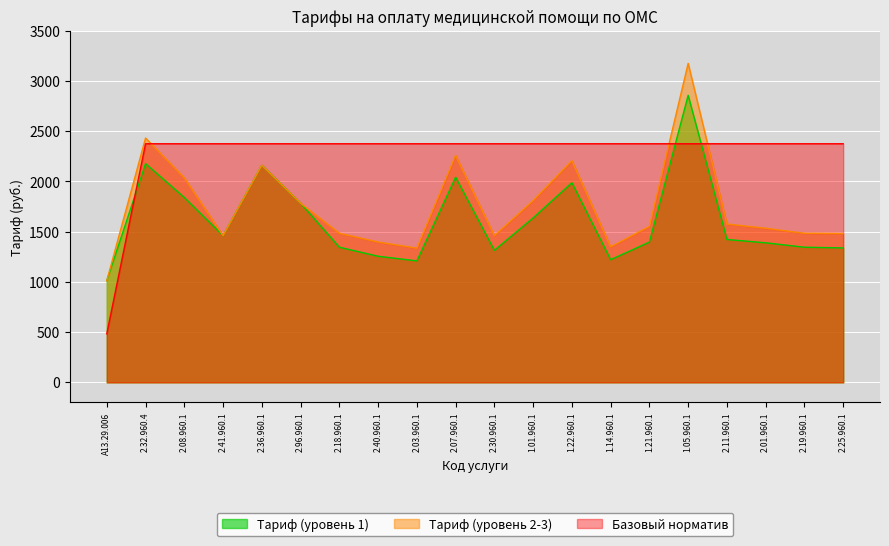

Rank the series at 2.96.960.1 from highest to lowest value.

Базовый норматив, Тариф (уровень 1), Тариф (уровень 2-3)